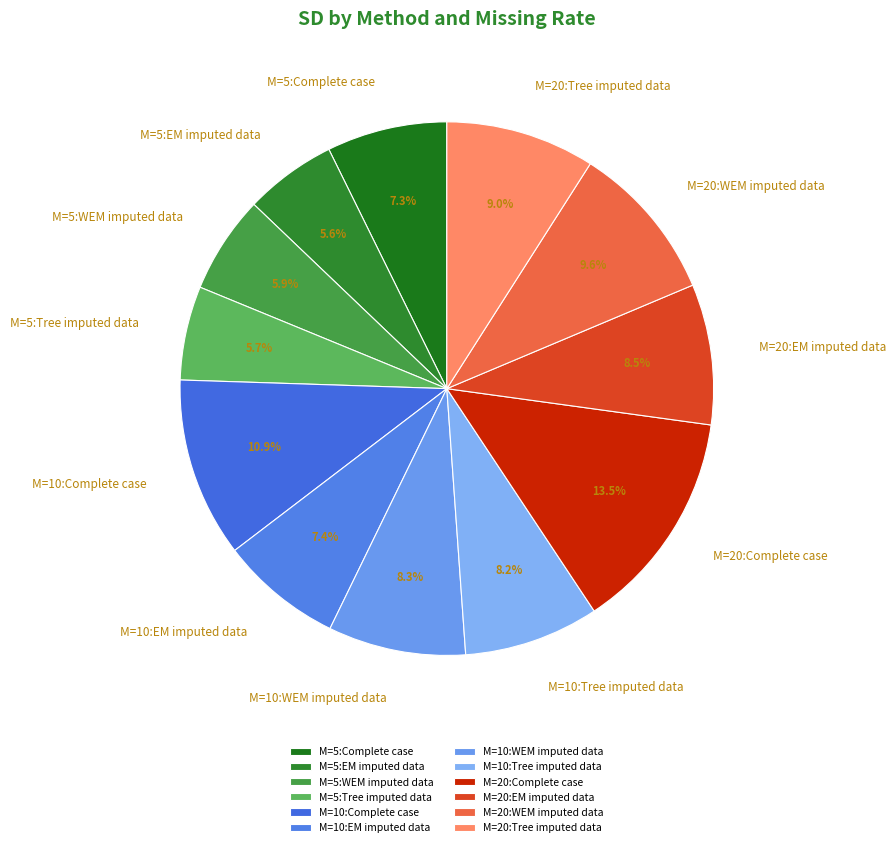

Is there any slice that represents more than half of the pie?

No